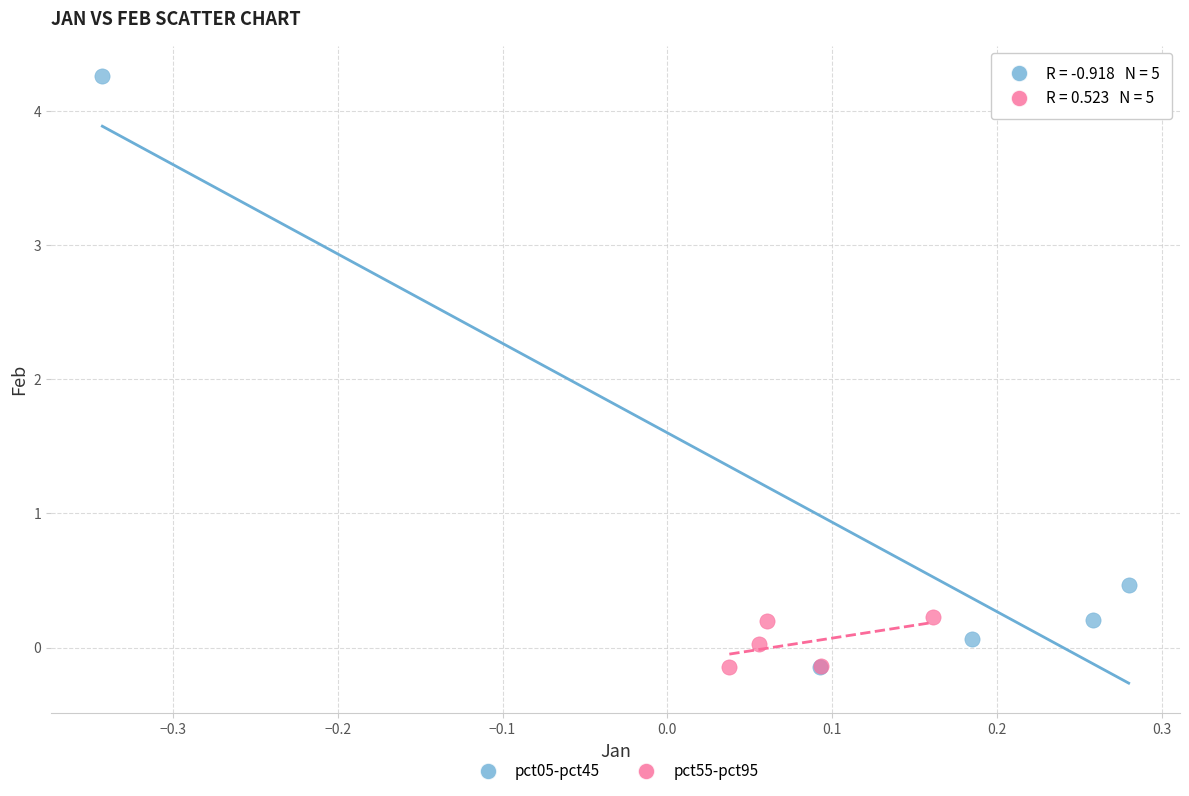

Which series has the widest spread of Y values?

pct05-pct45